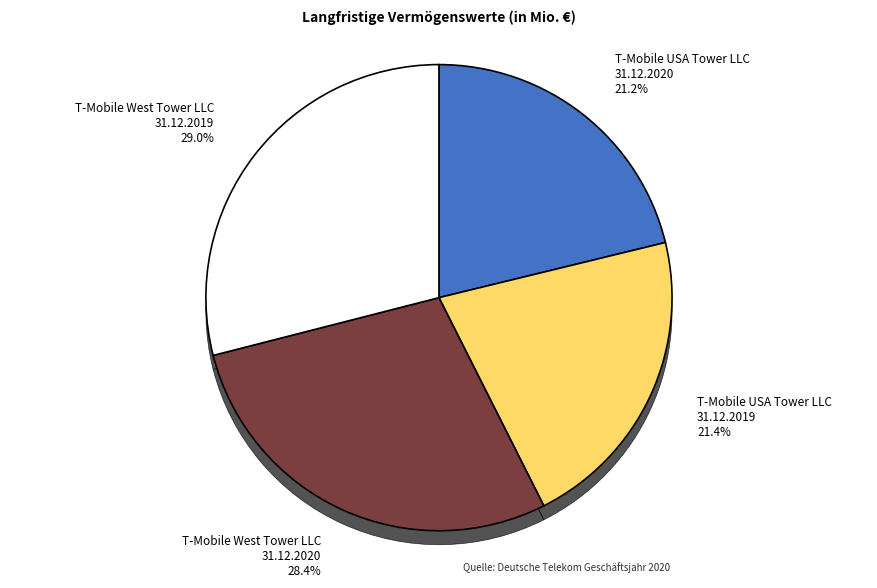

Is there any slice that represents more than half of the pie?

No